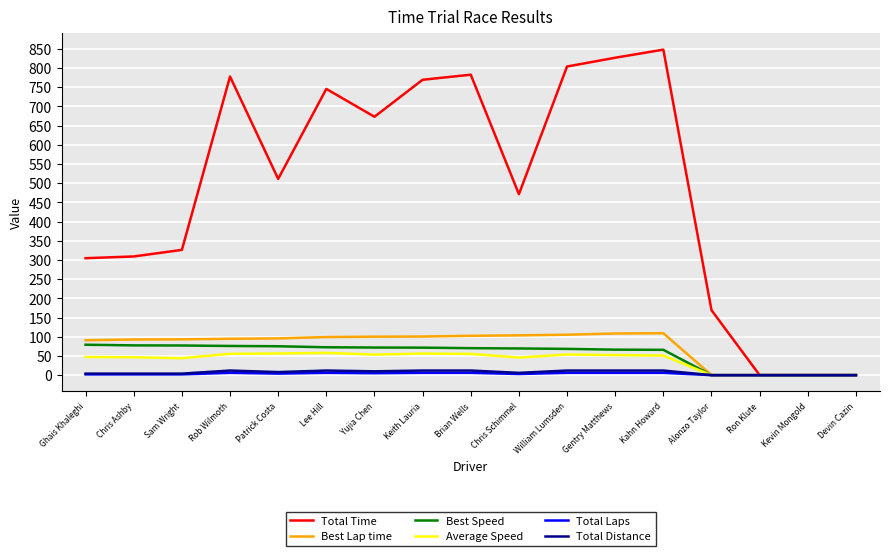

True or false: Best Lap time has a value of -42.6 at Kevin Mongold.

False